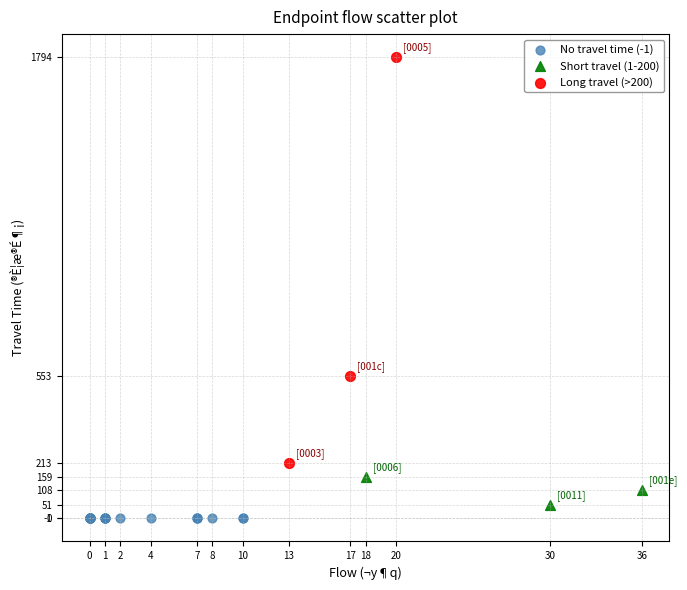

Which series contains the highest Y value?

Long travel (>200)